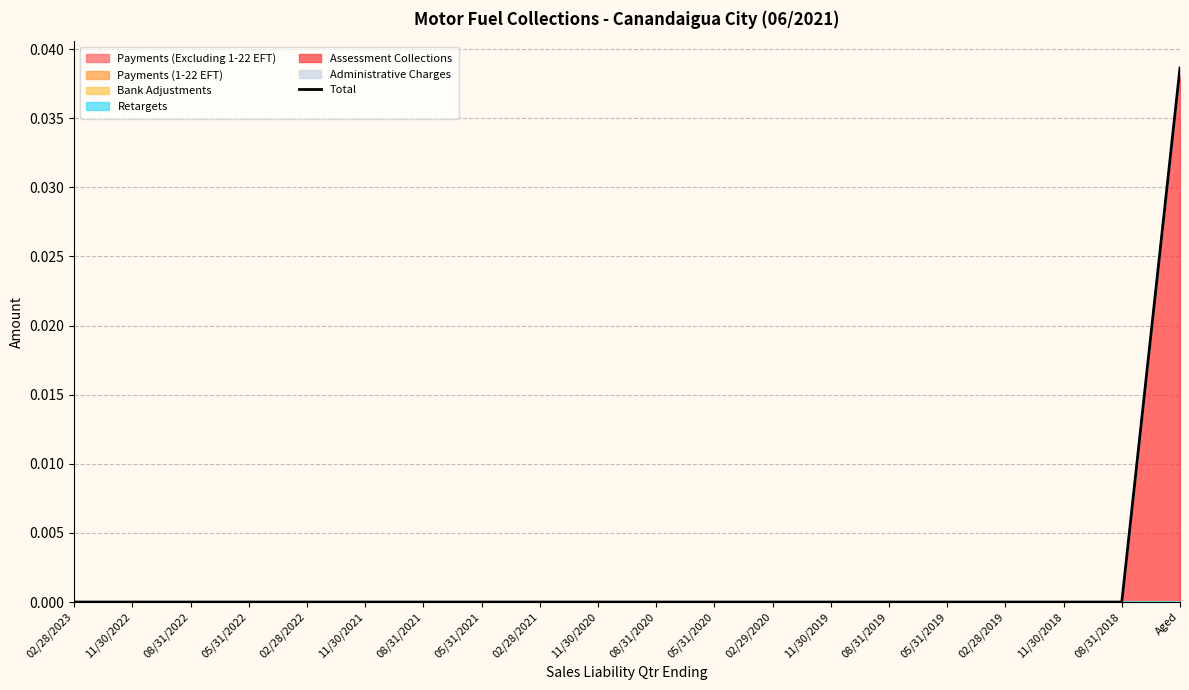

List the labels in order of value, largest first.

Aged, 02/28/2023, 11/30/2022, 08/31/2022, 05/31/2022, 02/28/2022, 11/30/2021, 08/31/2021, 05/31/2021, 02/28/2021, 11/30/2020, 08/31/2020, 05/31/2020, 02/29/2020, 11/30/2019, 08/31/2019, 05/31/2019, 02/28/2019, 11/30/2018, 08/31/2018